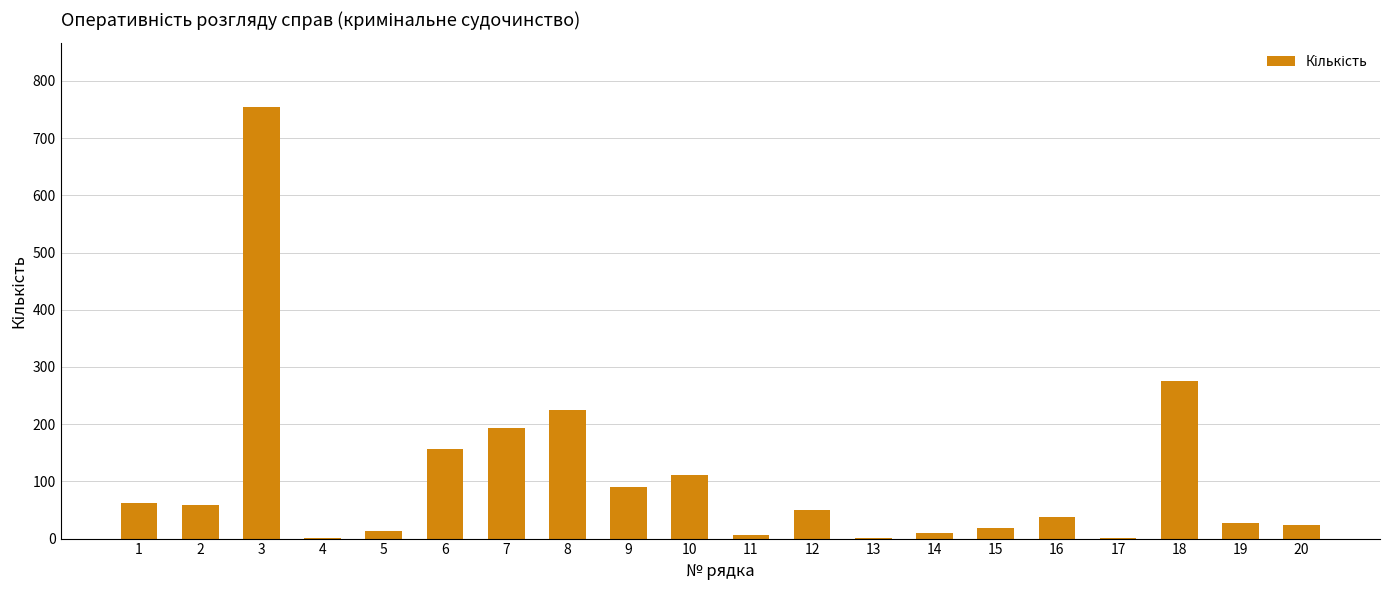

Approximately how many times larger is the value at 7 compared to 10?

1.7